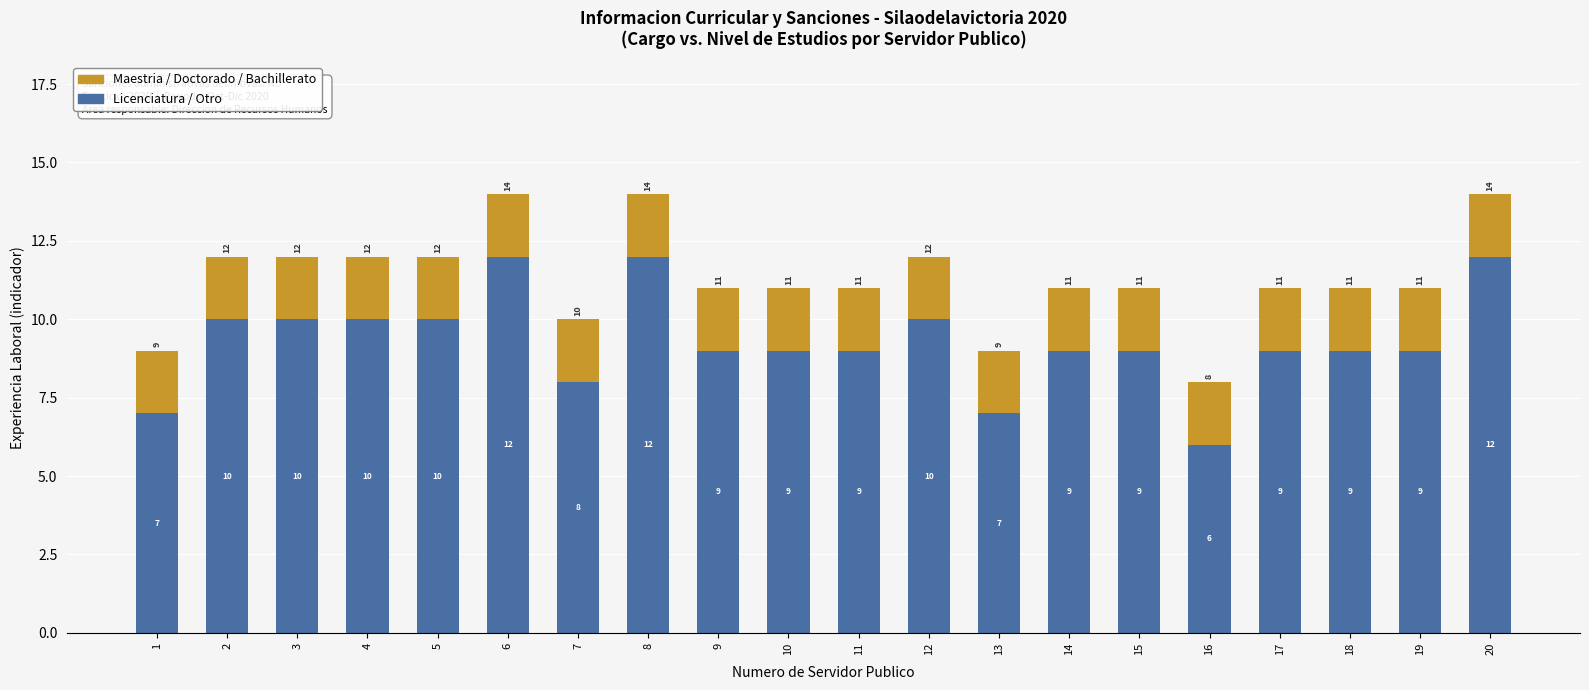

What is the total value across all series at 12?

12